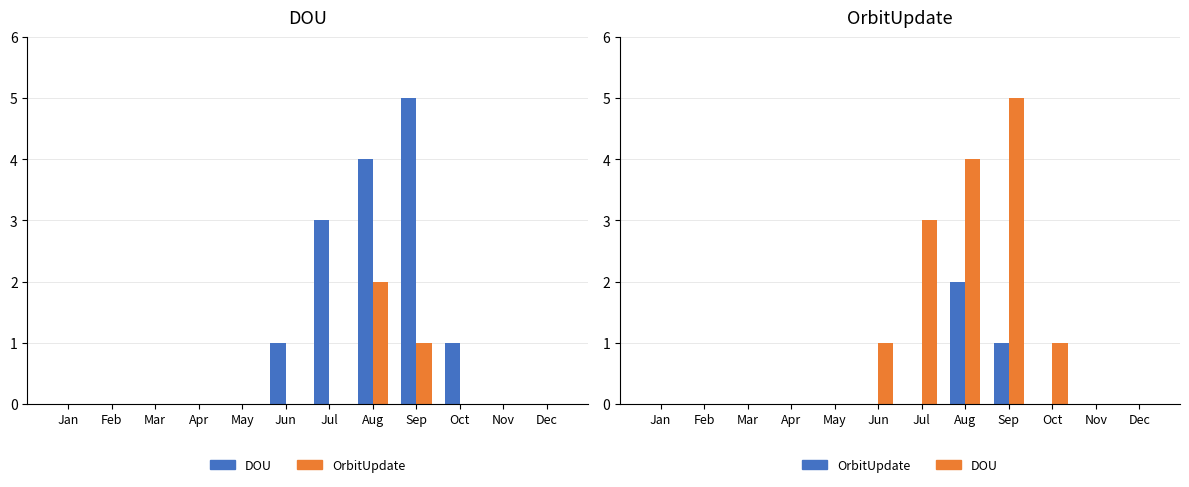

Which category has the highest value in the DOU series?

Sep